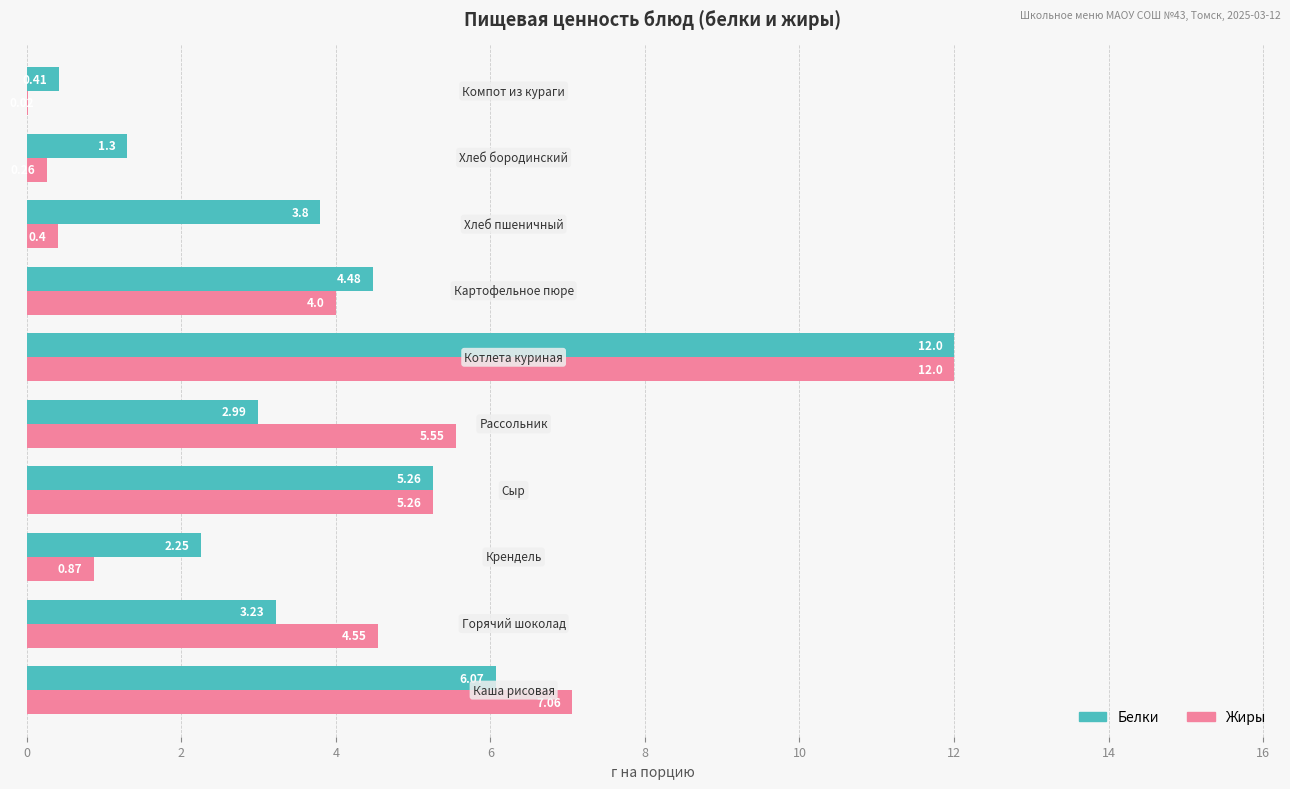

Count the number of categories in the chart.

10